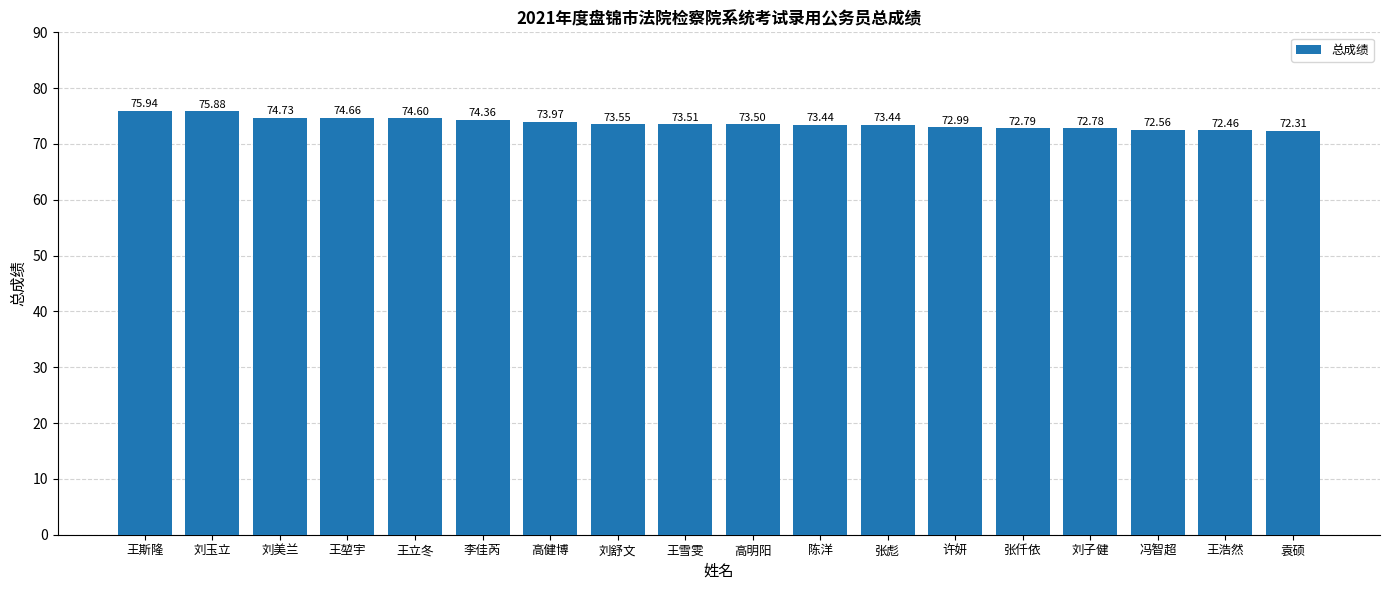

At which category does the chart reach its peak across all series?

王斯隆